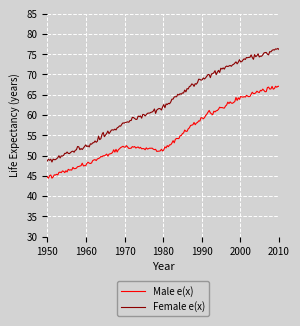

True or false: Female e(x) has more than 1 interior local peaks.

True